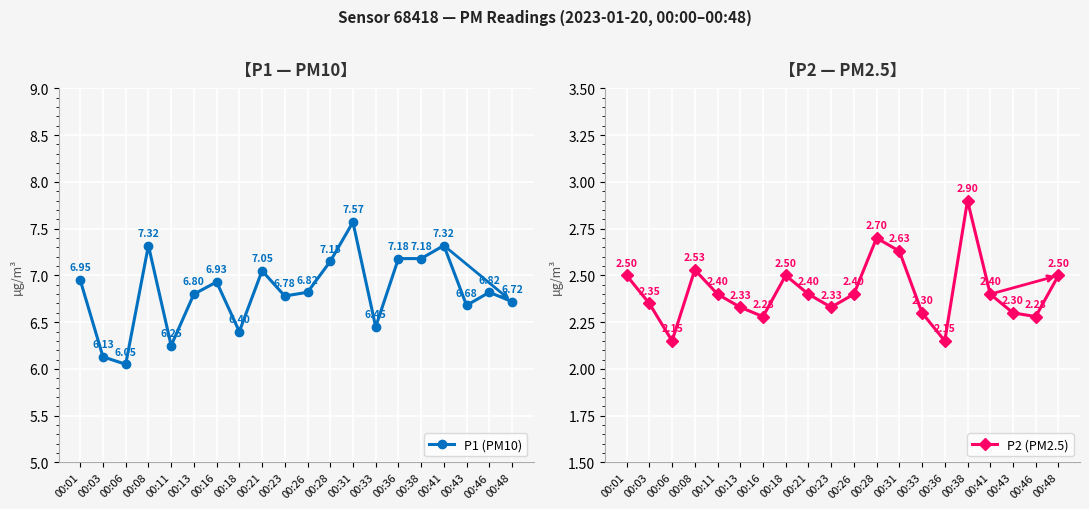

What is the total value across all series at 00:13?

9.1